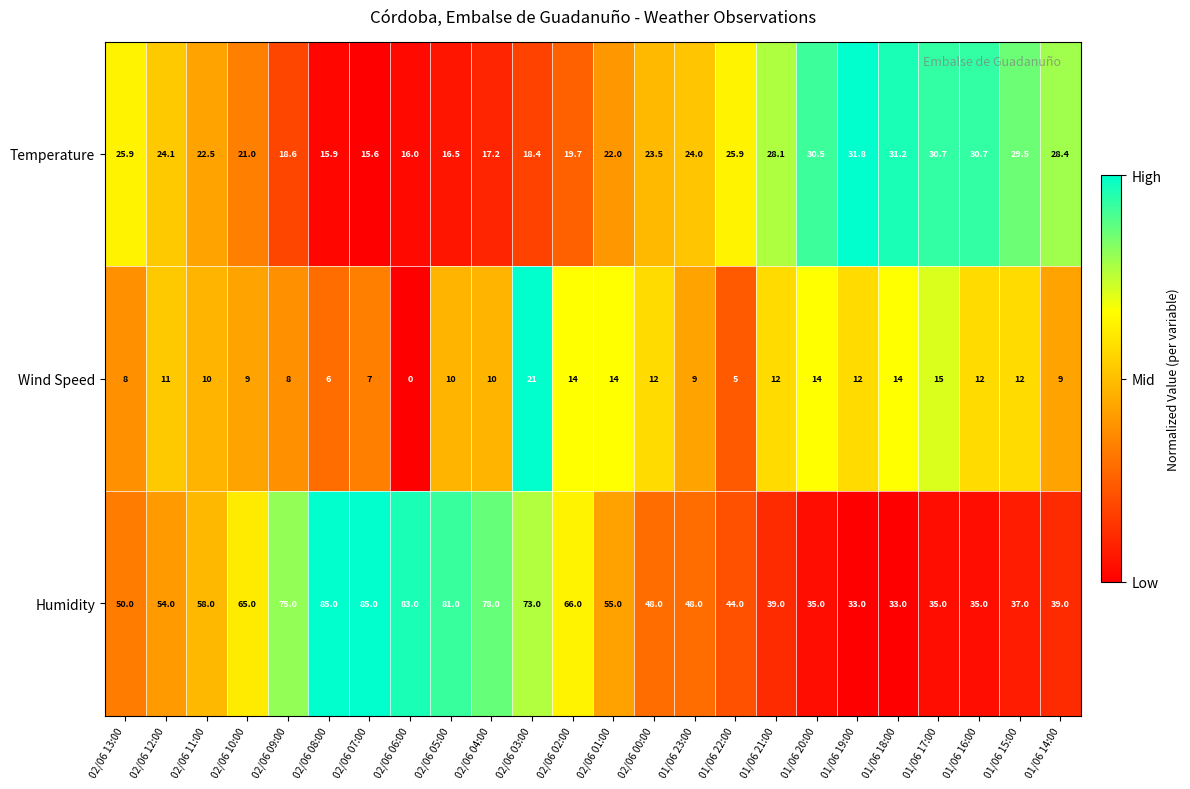

Which series changed the most between 02/06 02:00 and 01/06 17:00?

Humidity